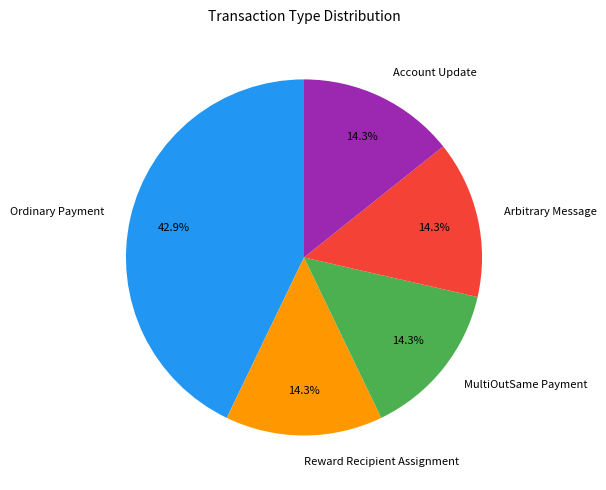

Approximately how many times larger is the value at Account Update compared to Reward Recipient Assignment?

1.0